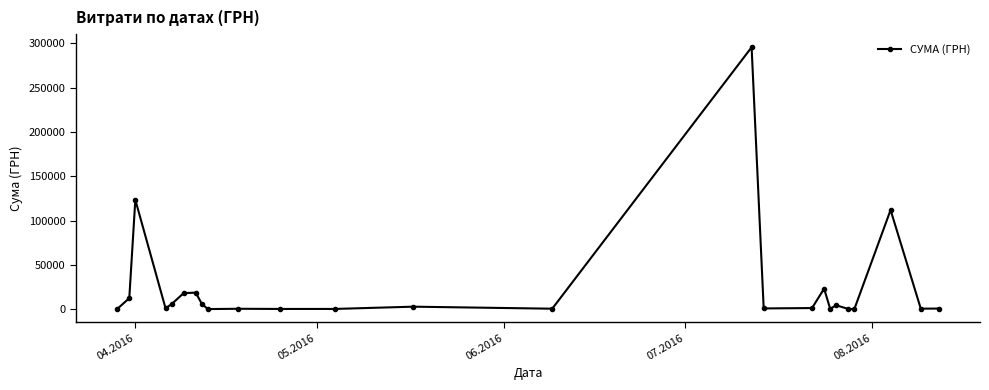

What is the average value?

25239.1